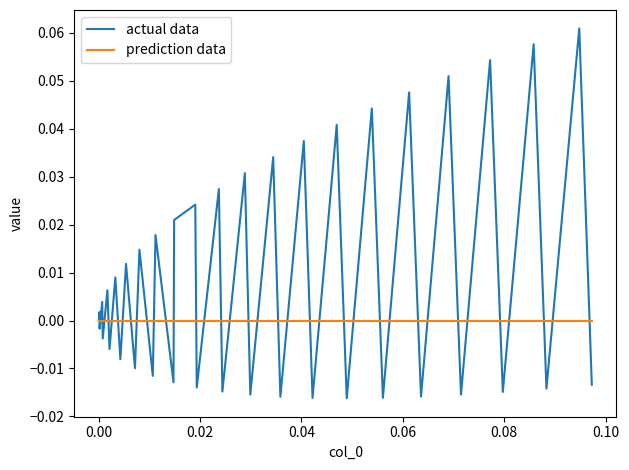

Is this an area chart (filled region under the line)?

No